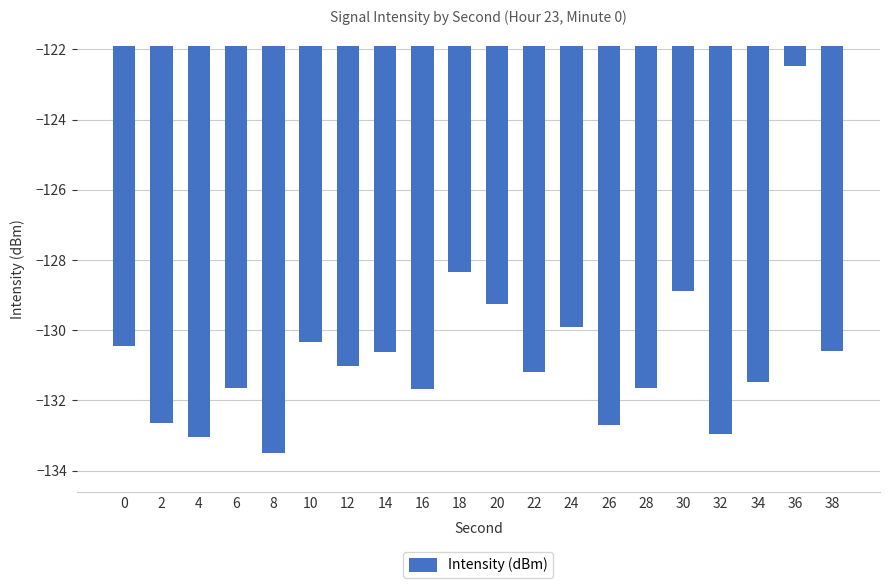

What is the difference between the second highest and minimum values?

5.1